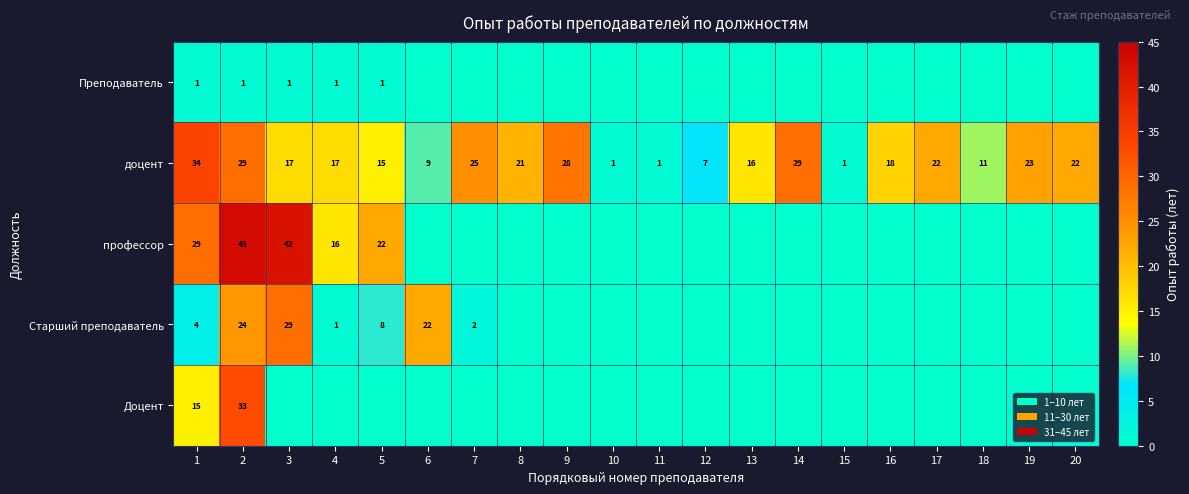

The value of Старший преподаватель at 4 is 2. True or false?

False